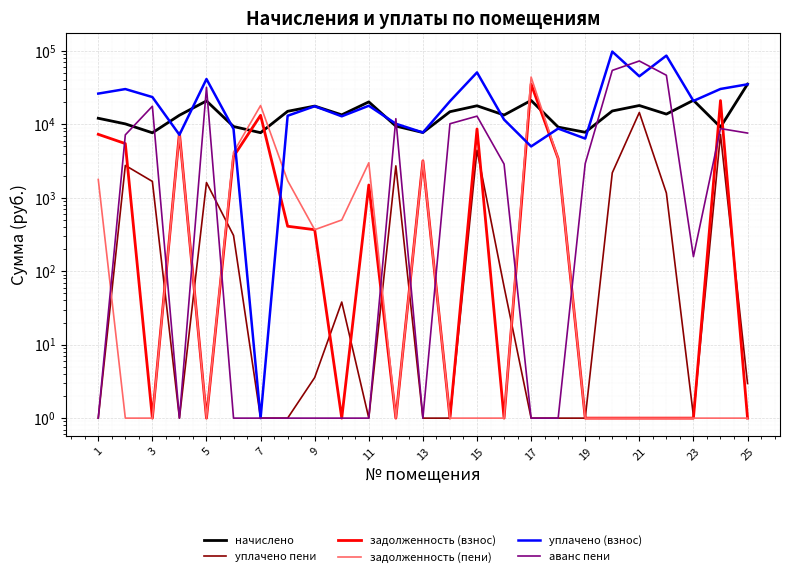

What is the total value across all series at 13?

39005.4